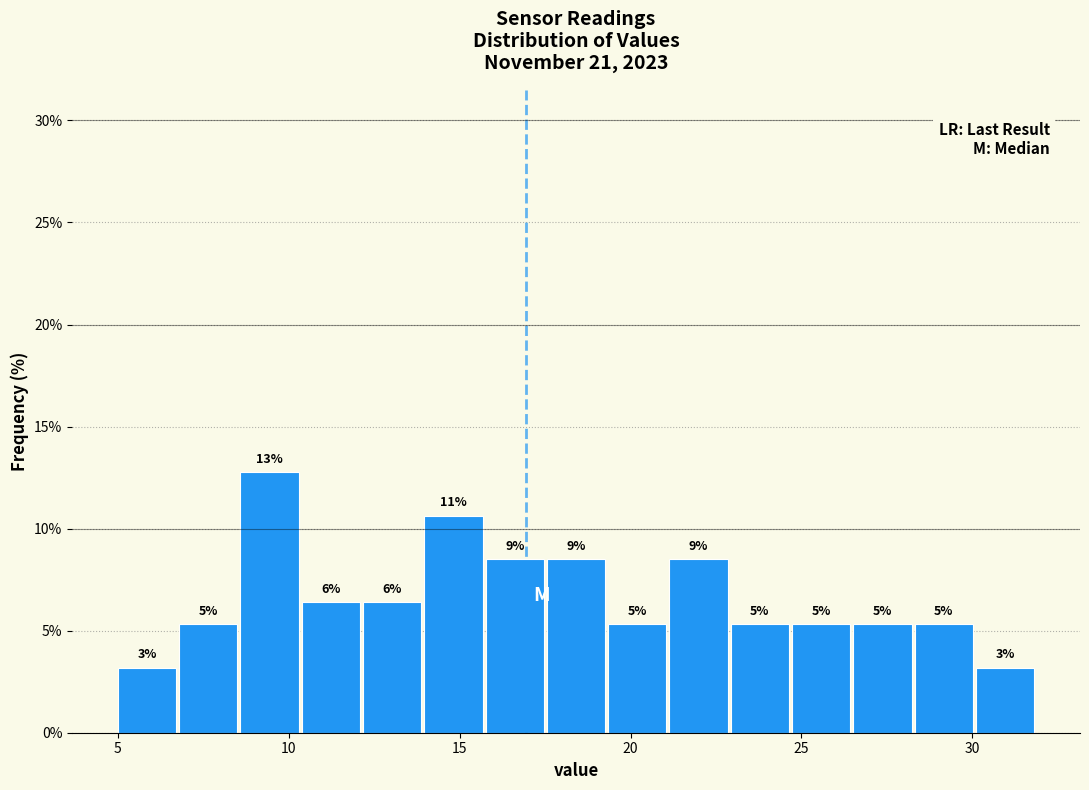

Read against the x-axis, roughly where is the centre of the tallest bar?

9.5